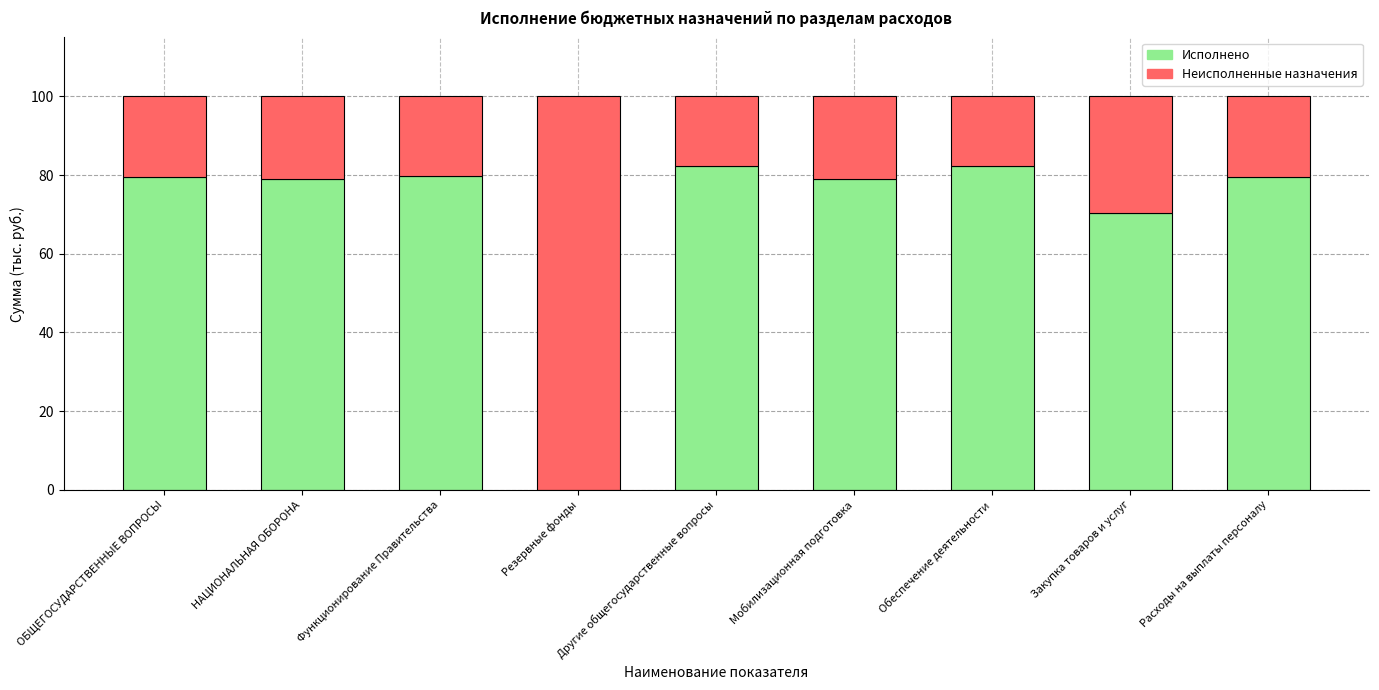

What is the sum of all Исполнено values?

631.8